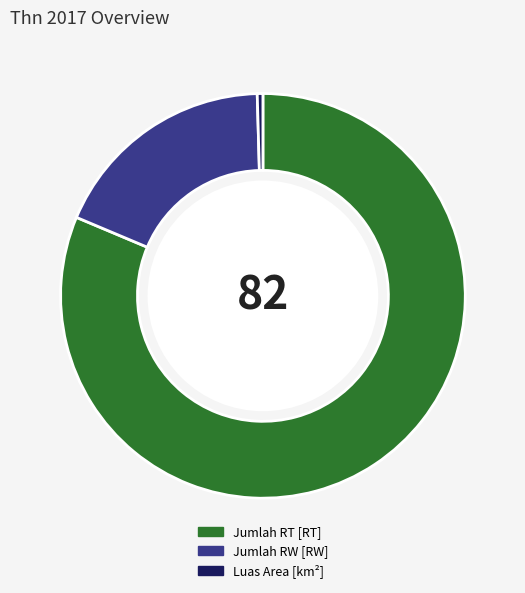

Does Jumlah RT [RT] represent more than half of the total?

Yes